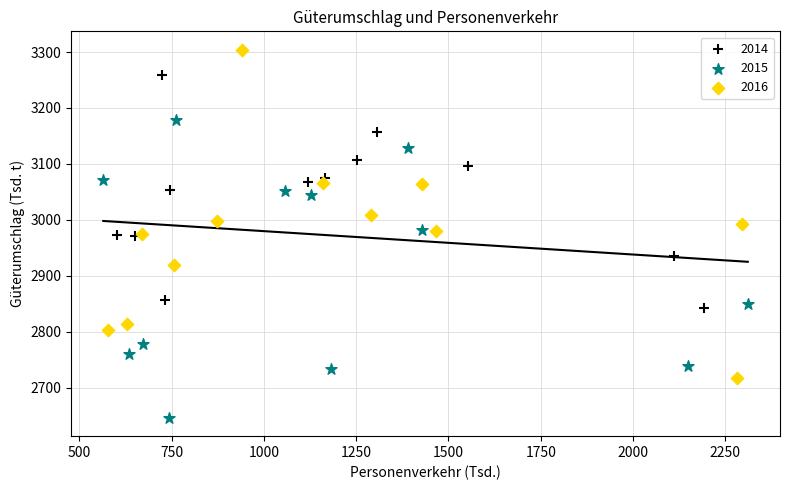

Which series has the widest spread of Y values?

2016